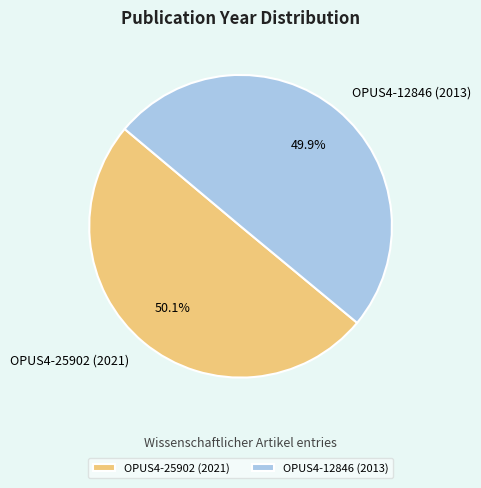

How many segments does this pie chart have?

2